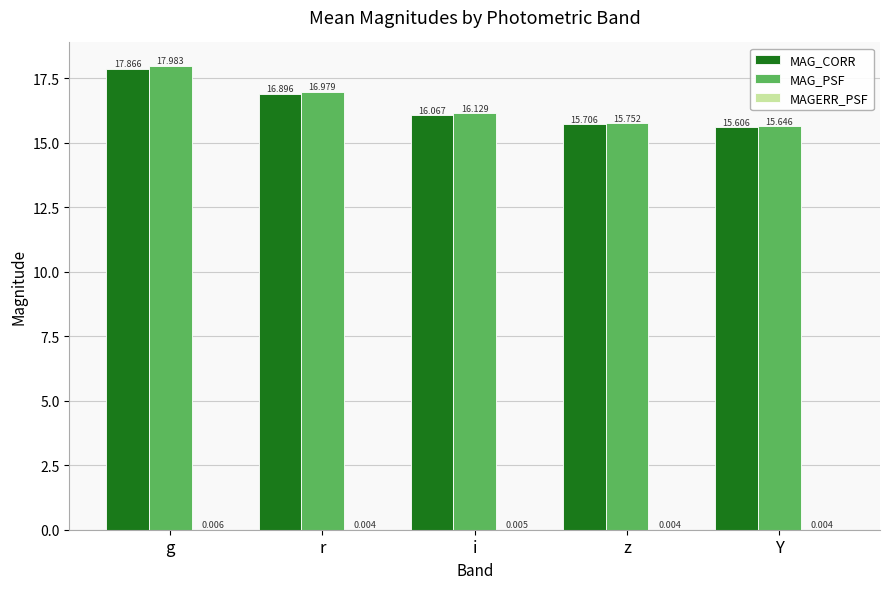

Where does the MAG_CORR series first go above 16?

g